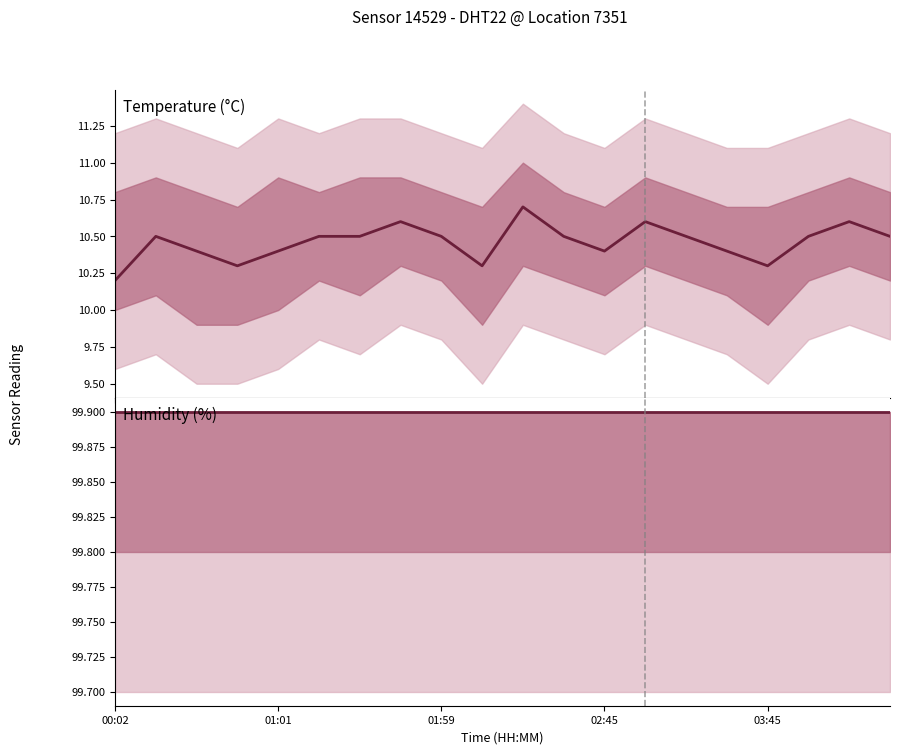

At which label is humidity closest to 99?

00:02